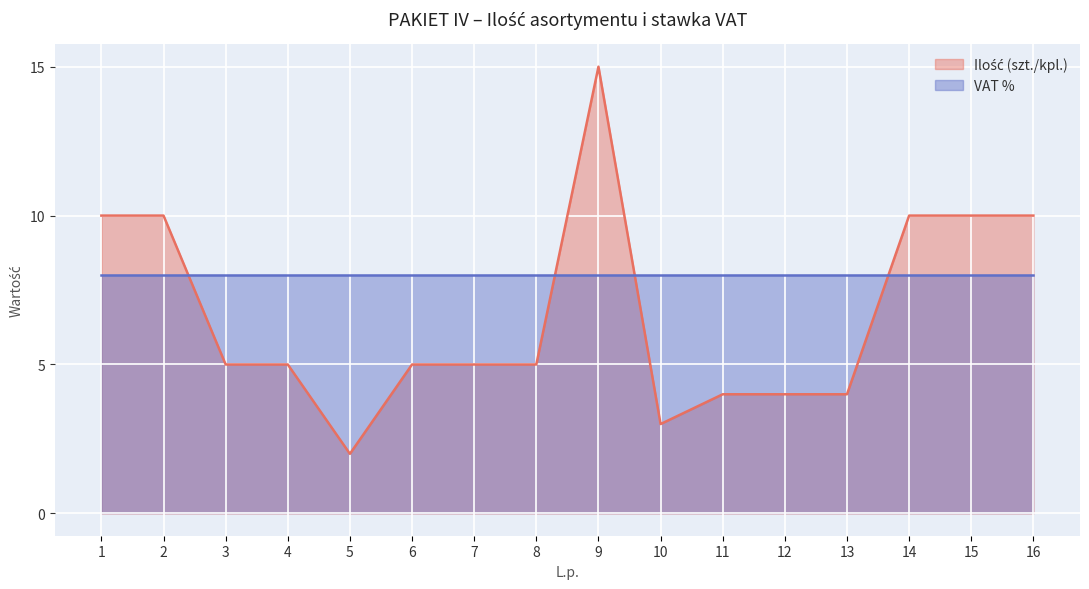

How many distinct data groups are displayed?

2